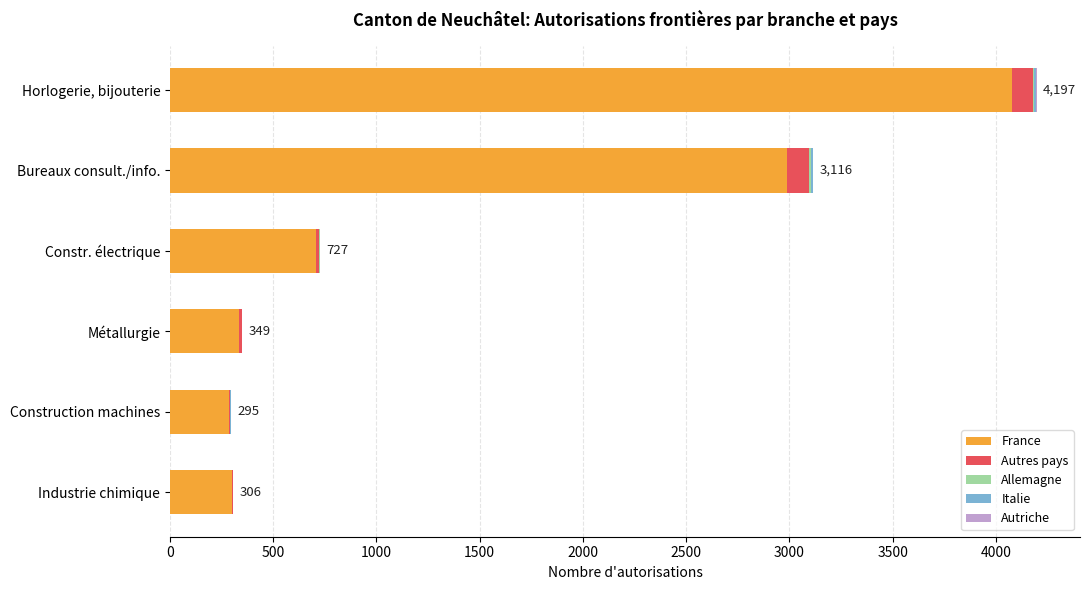

At which category is the sum across all series the highest?

Horlogerie, bijouterie